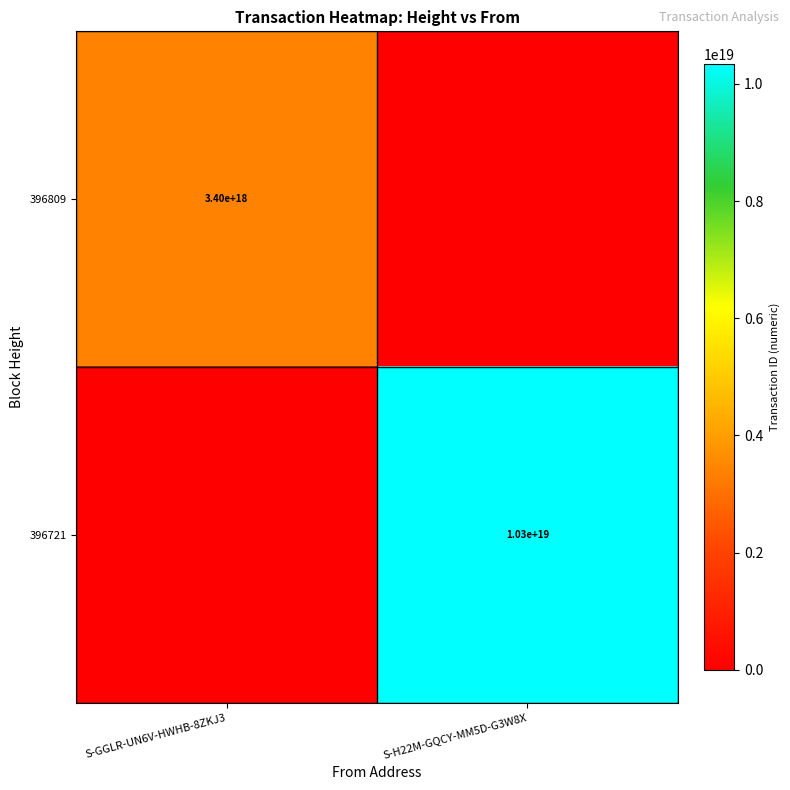

At how many categories does at least one series exceed 1651829570157229312?

2